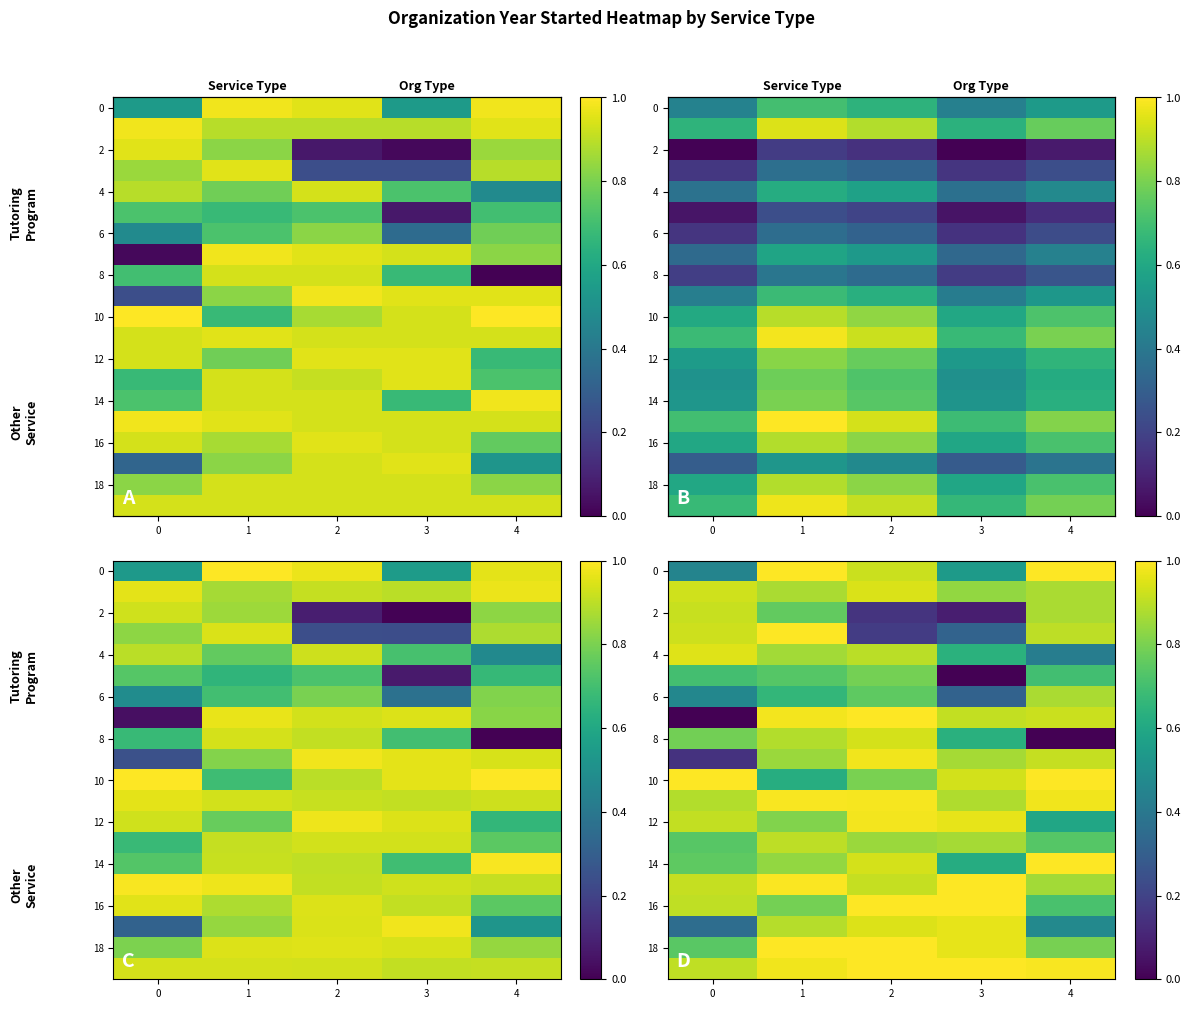

What is the approximate value of 10 at 0?

1.0